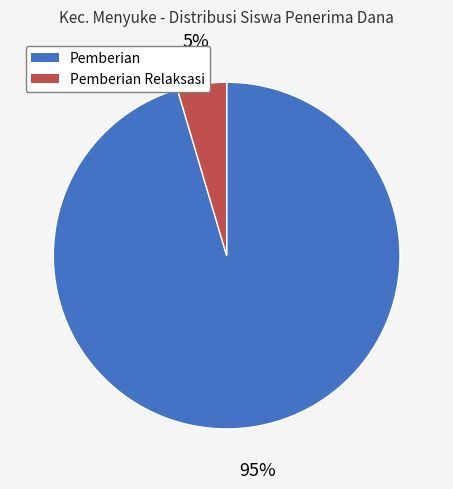

Is there a majority slice in this chart?

Yes